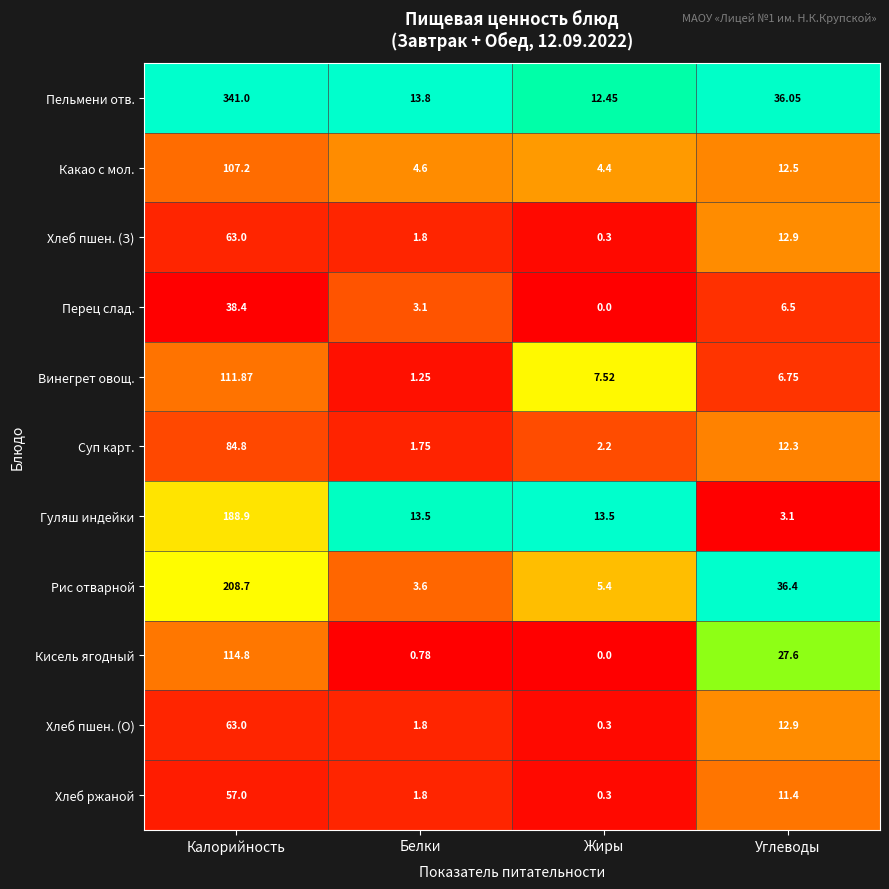

At how many categories does at least one series exceed 0?

4